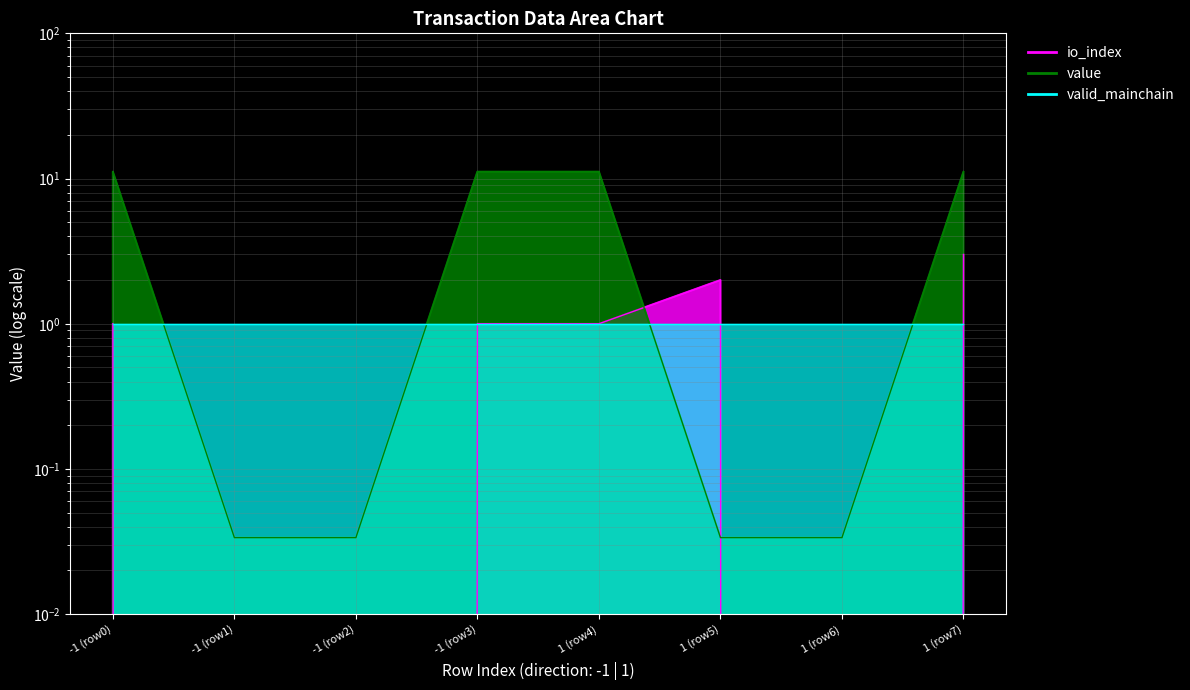

Is the value of value at -1 (row3) greater than the value of io_index at 1 (row4)?

Yes